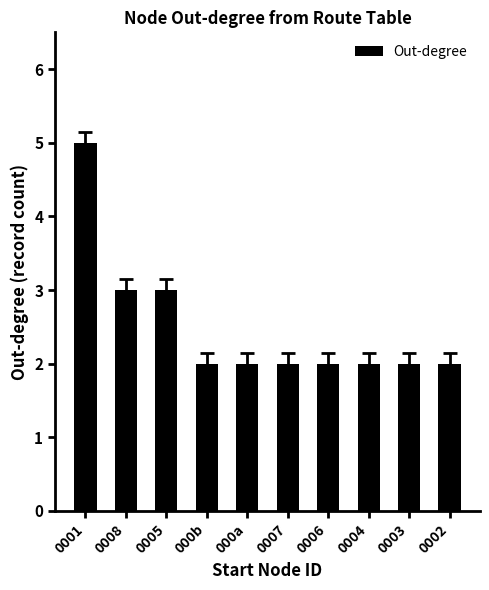

Is it true that the value at 0001 is 3?

False